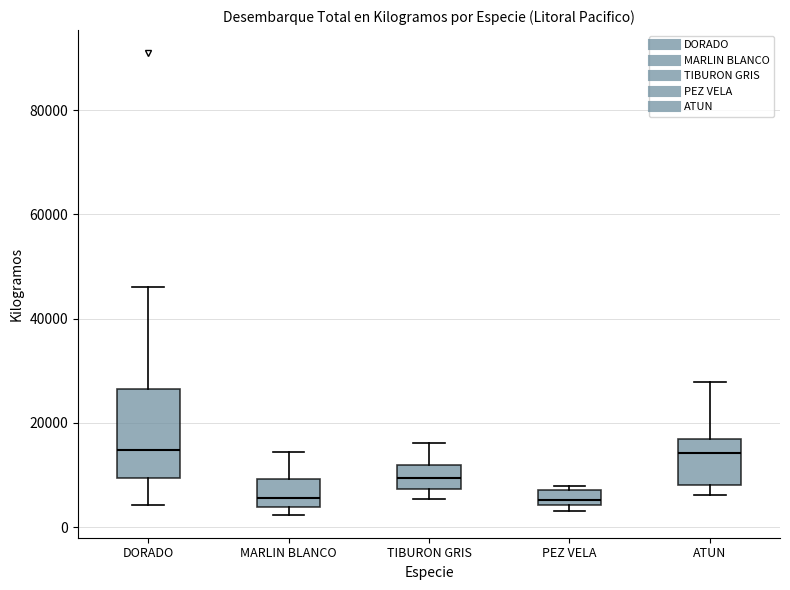

Which box is the tallest, from its lower edge to its upper edge?

DORADO